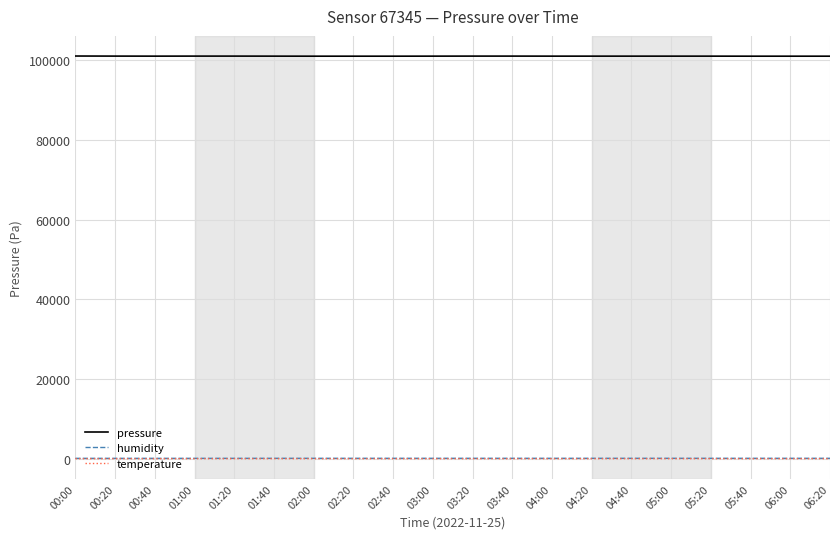

What is the minimum value for pressure?

101000.0